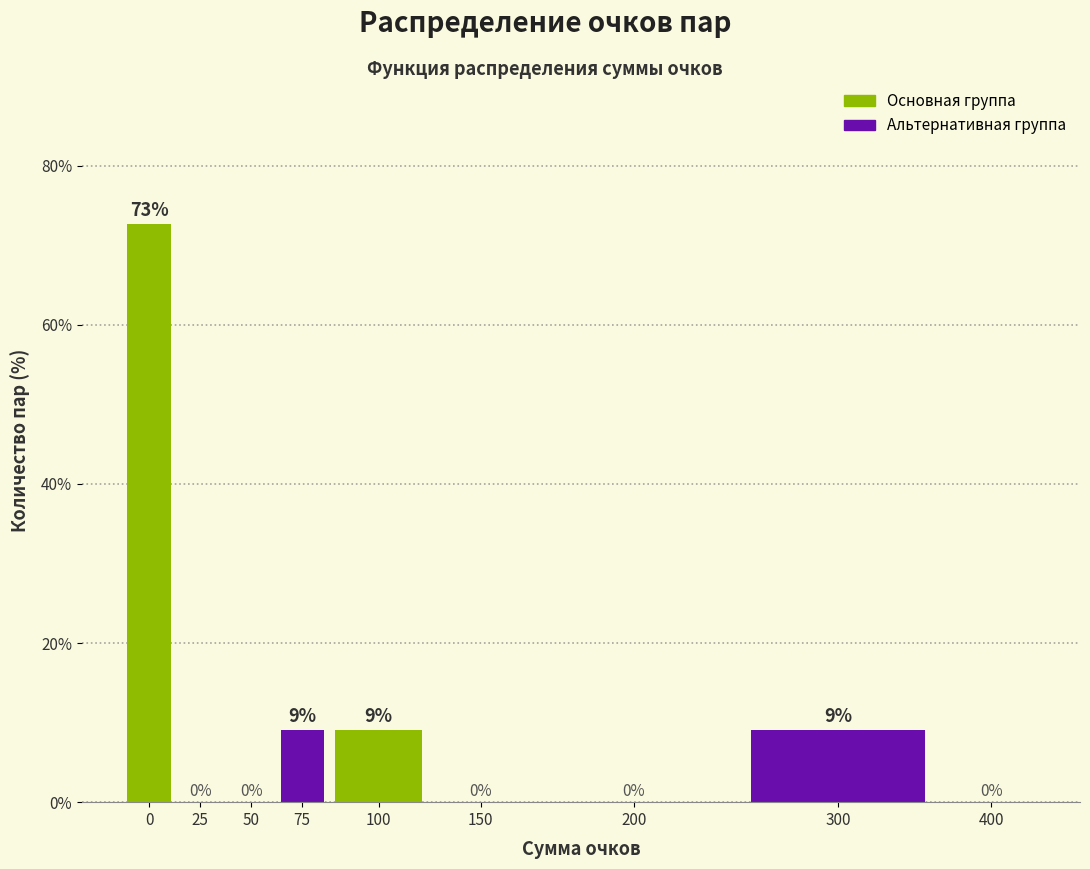

Is it true that the value at 0 is 120.3?

False